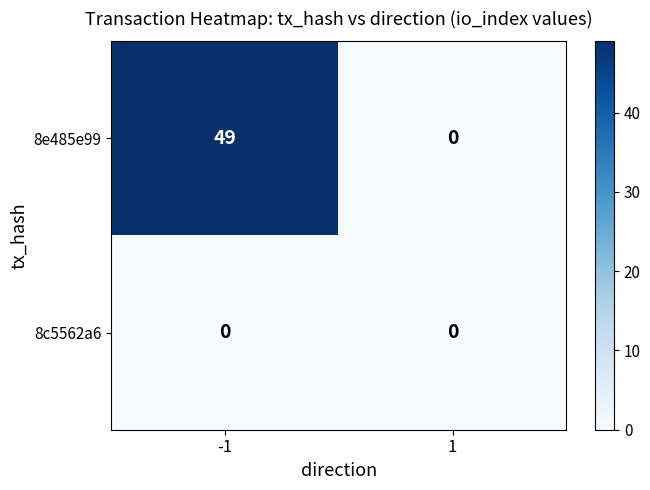

The value of 8e485e99 at -1 is 85. True or false?

False